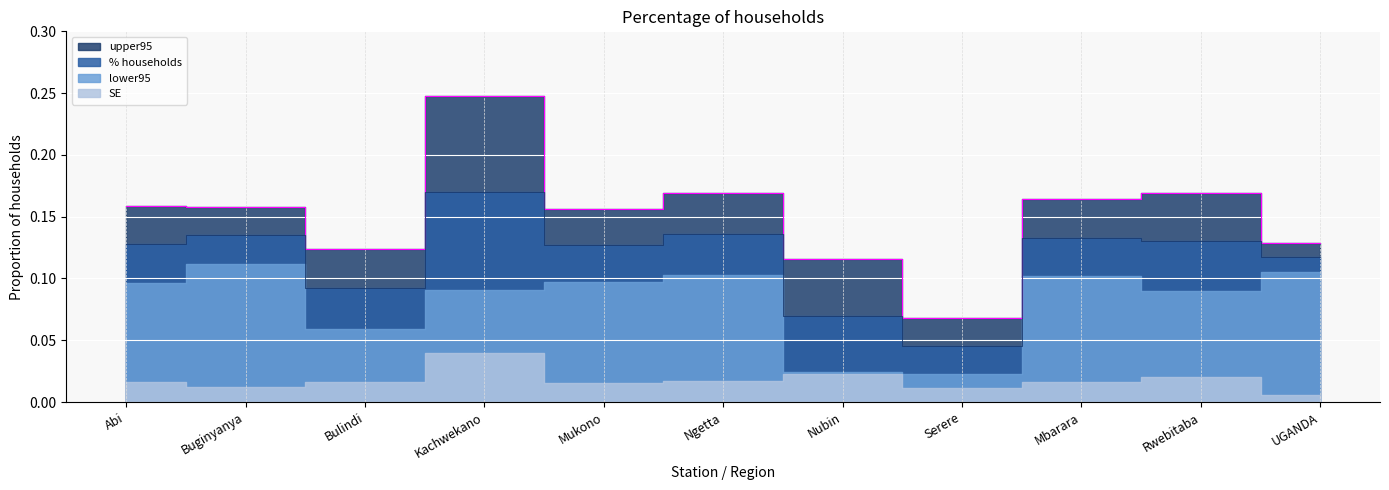

Between Bulindi and Mukono, which is larger?

Mukono